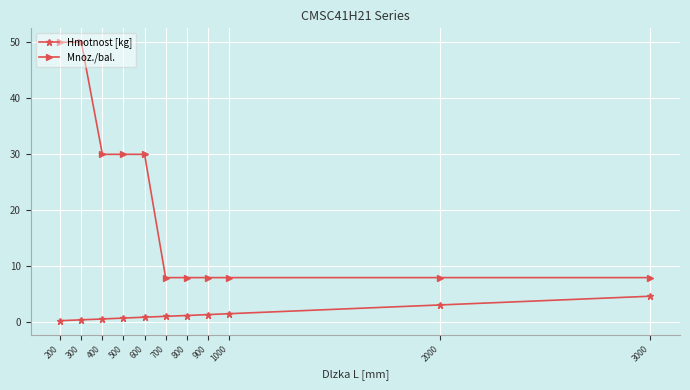

What is the difference between the highest and lowest values at 1000?

6.4